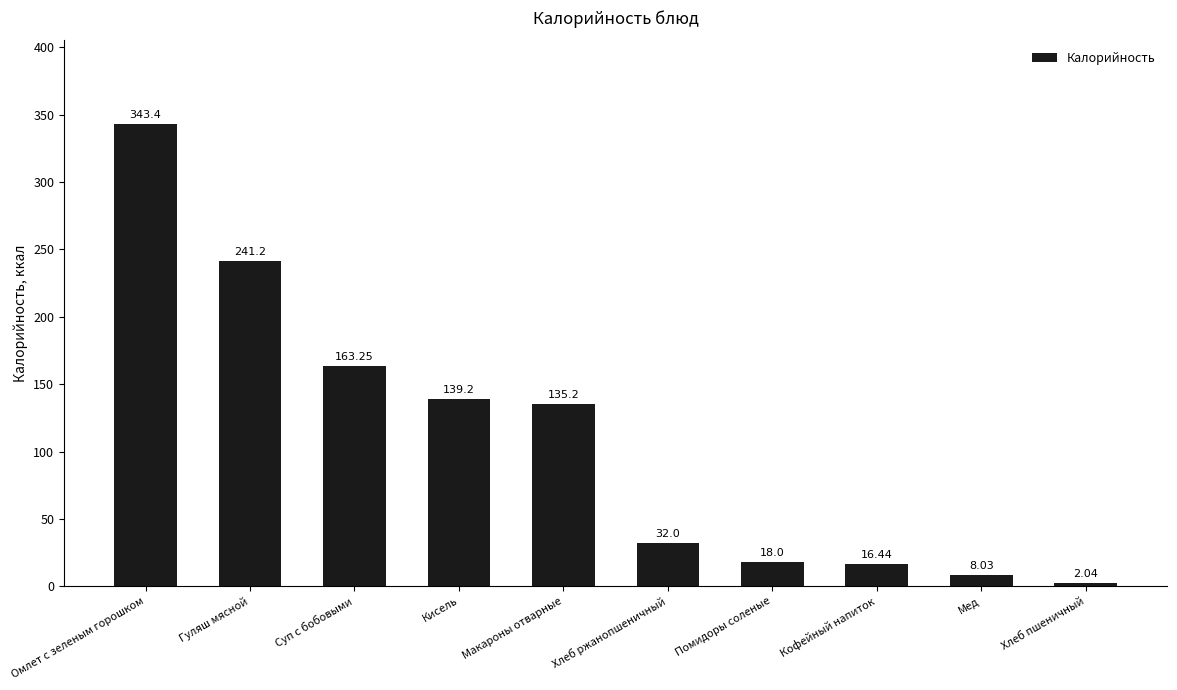

What position from the right is Гуляш мясной?

9